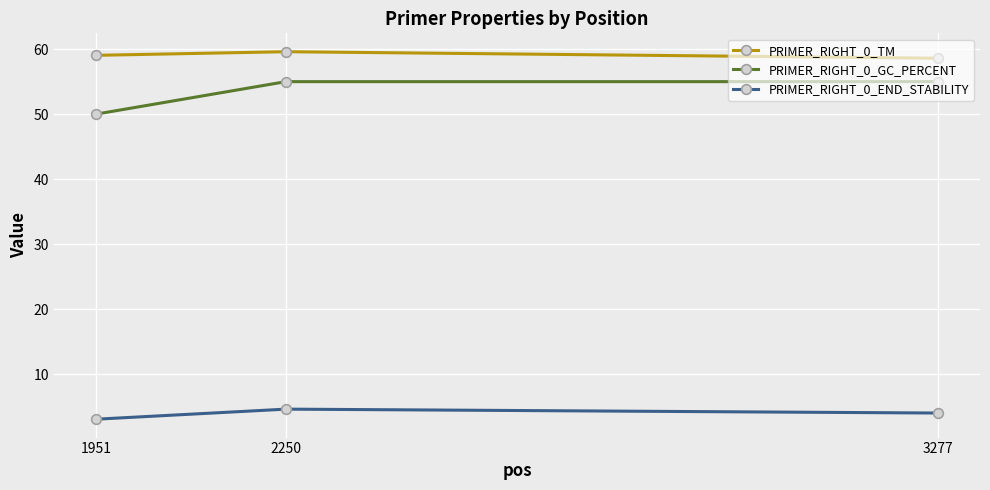

Which series changed the most between 2250 and 3277?

PRIMER_RIGHT_0_TM